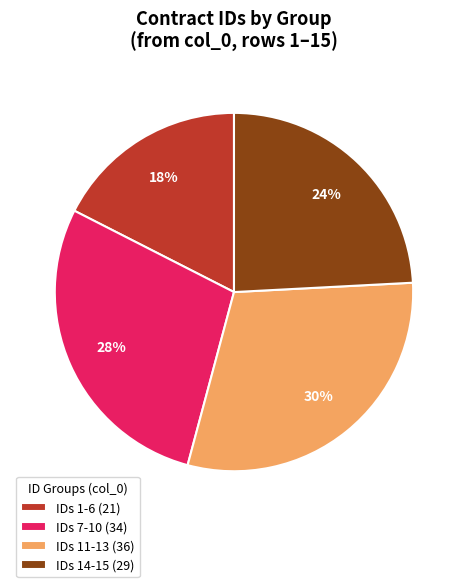

What is the ratio of the value at IDs 11-13 (36) to the value at IDs 7-10 (34)?

1.1